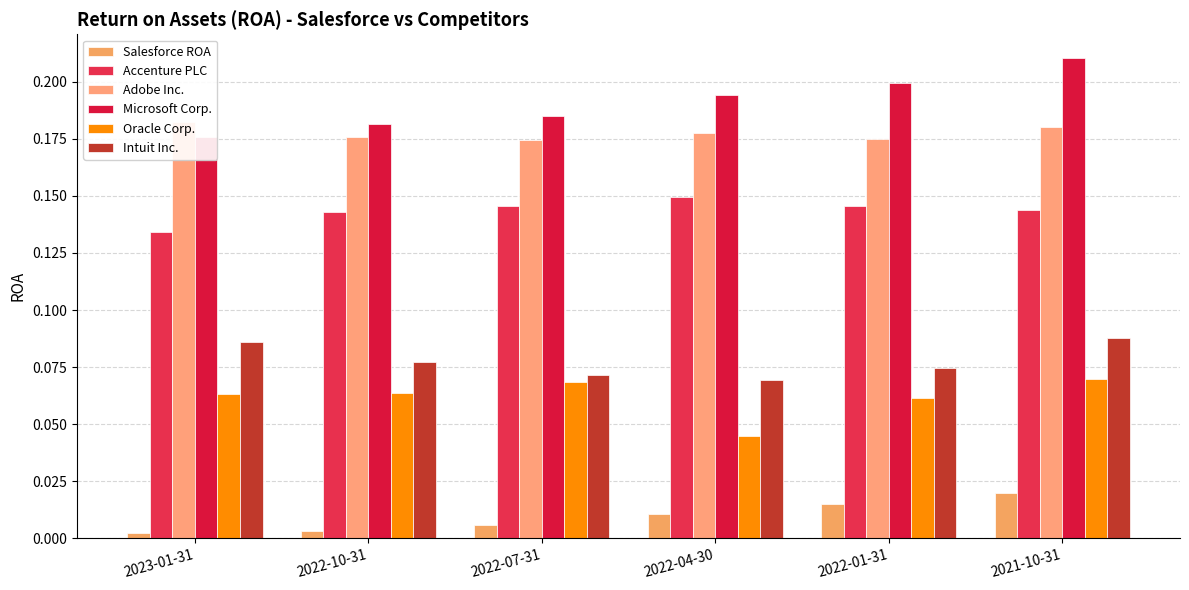

Is it true that Oracle Corp. equals 0.0 at 2022-10-31?

False